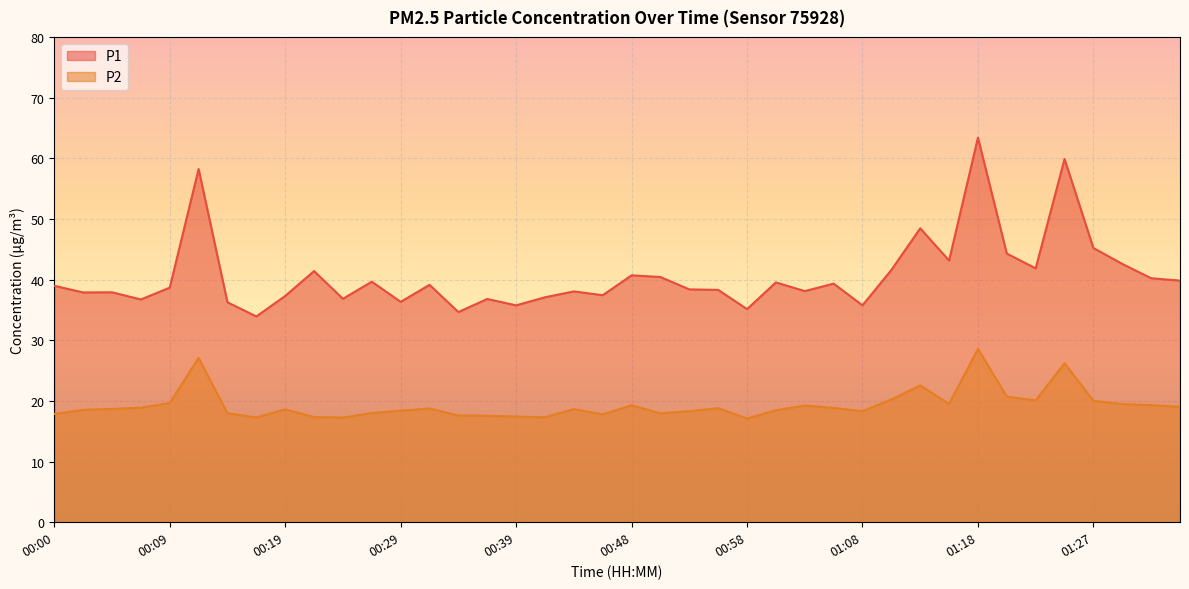

Which has a higher value, 01:25 or 00:29?

01:25